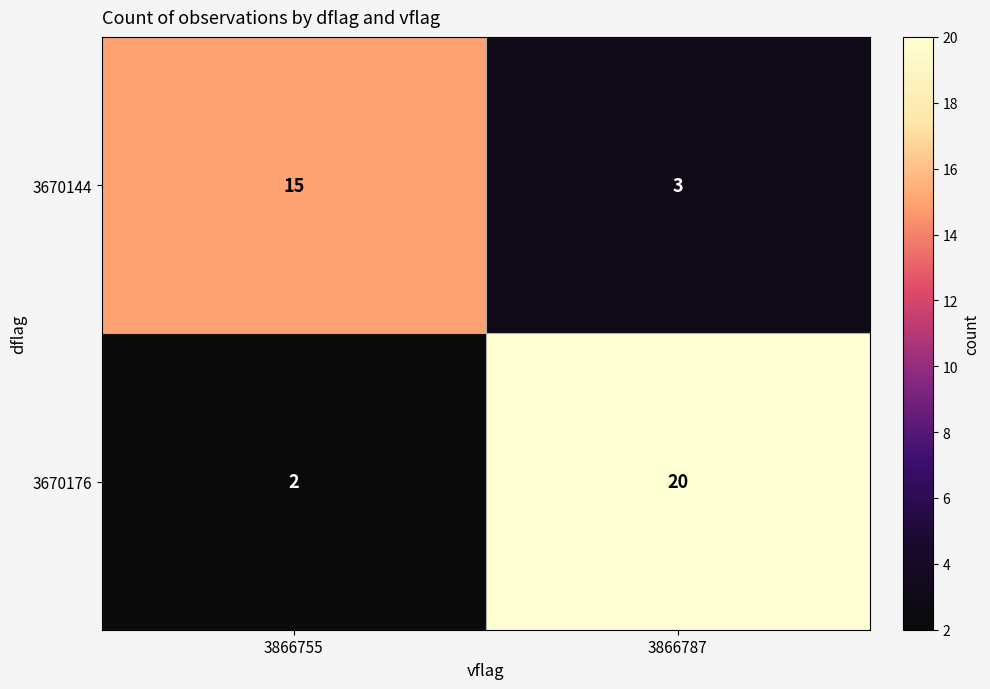

Which series changed the most between 3866755 and 3866787?

3670176